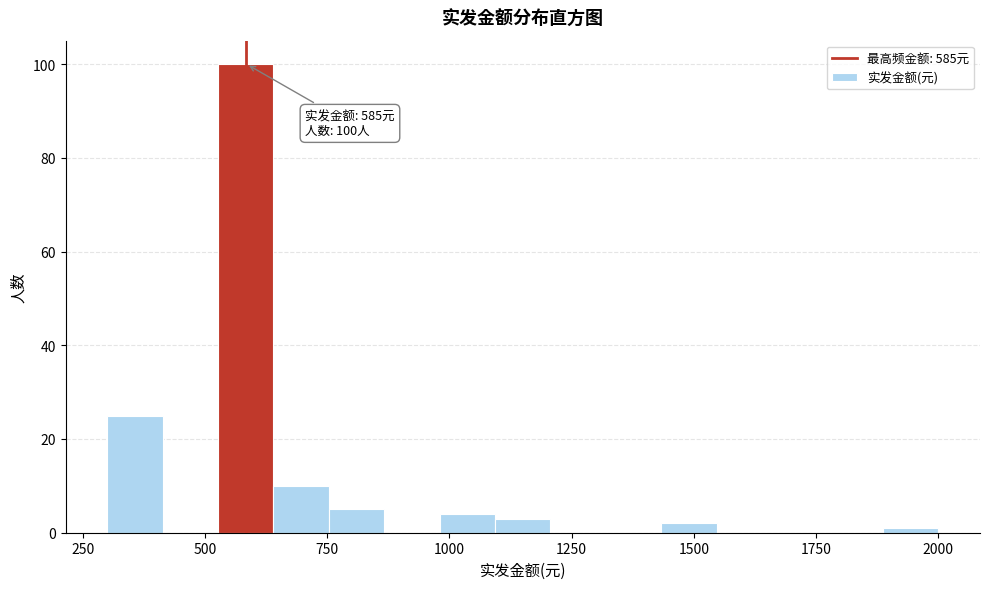

Read against the x-axis, roughly where is the centre of the tallest bar?

600